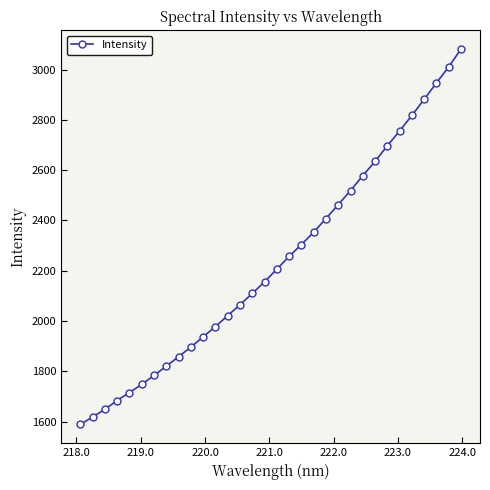

What is the value of the 19th point from the left?

2304.1